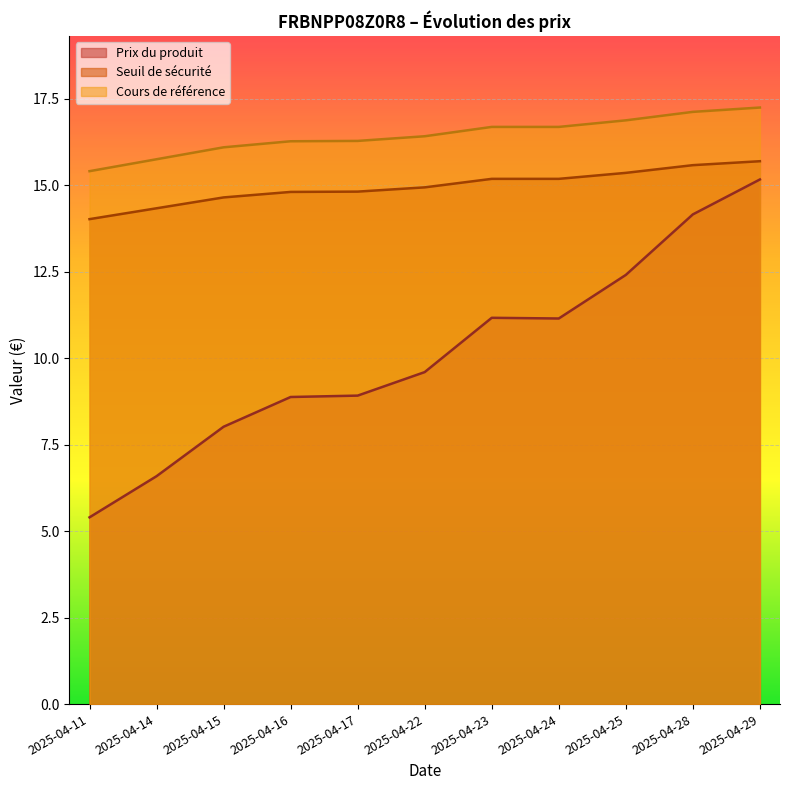

How many values in the Cours de référence series are below 16?

2